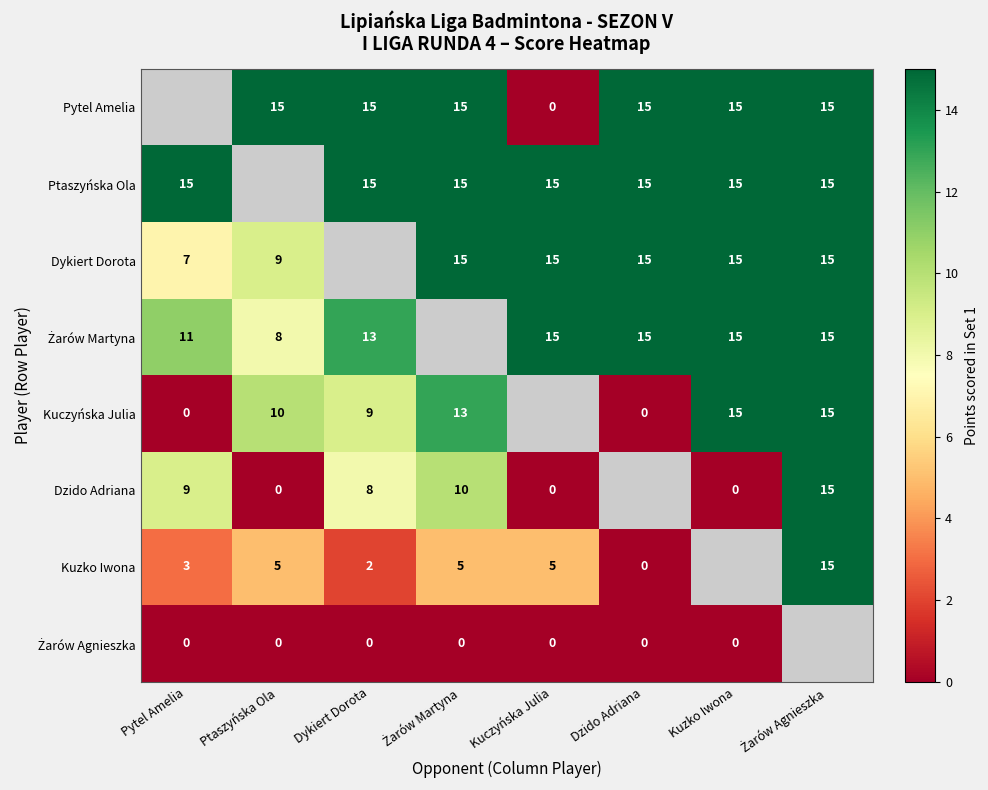

True or false: Kuzko Iwona has a value of 1 at Pytel Amelia.

False